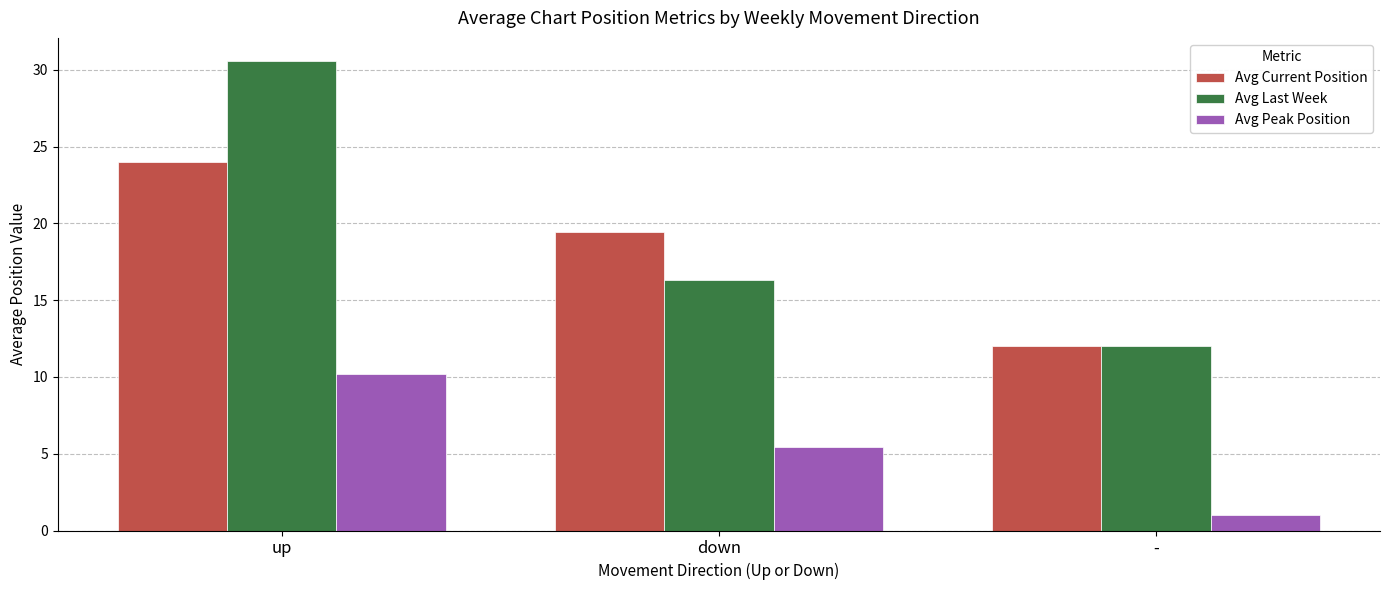

Rank the series at down from highest to lowest value.

Avg Current Position, Avg Last Week, Avg Peak Position